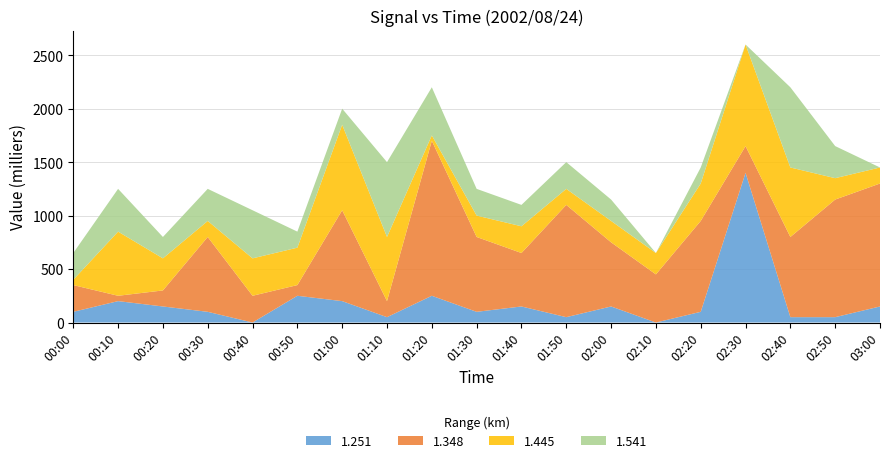

At which category is the sum across all series the highest?

02:30